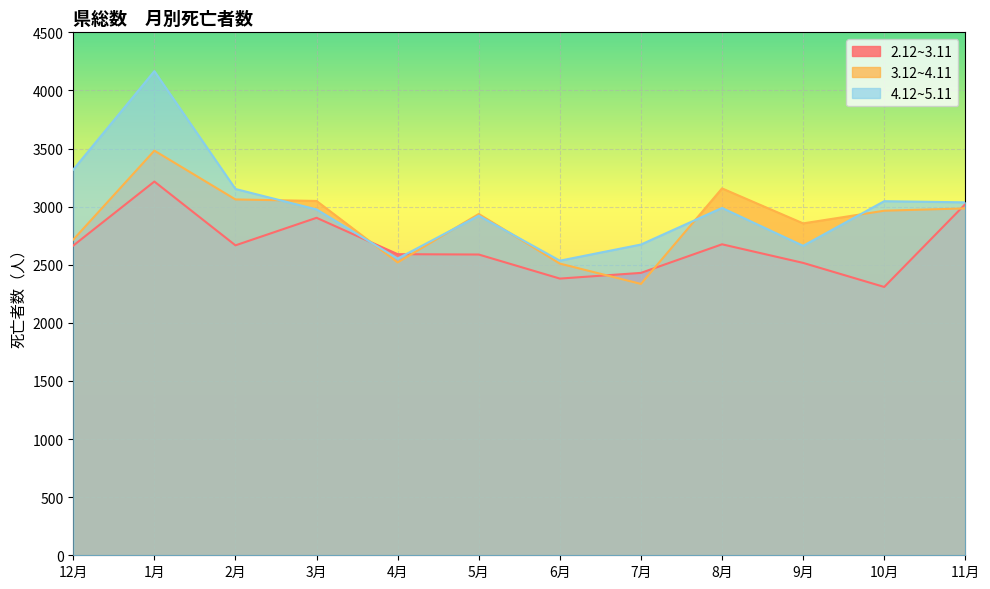

True or false: 2.12~3.11 and 4.12~5.11 intersect in this chart.

True